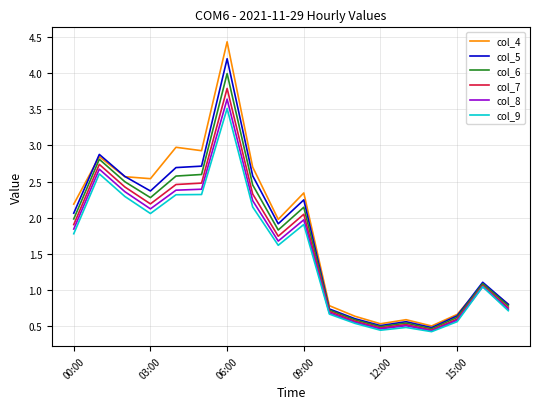

Which series has the largest range (max minus min)?

col_4